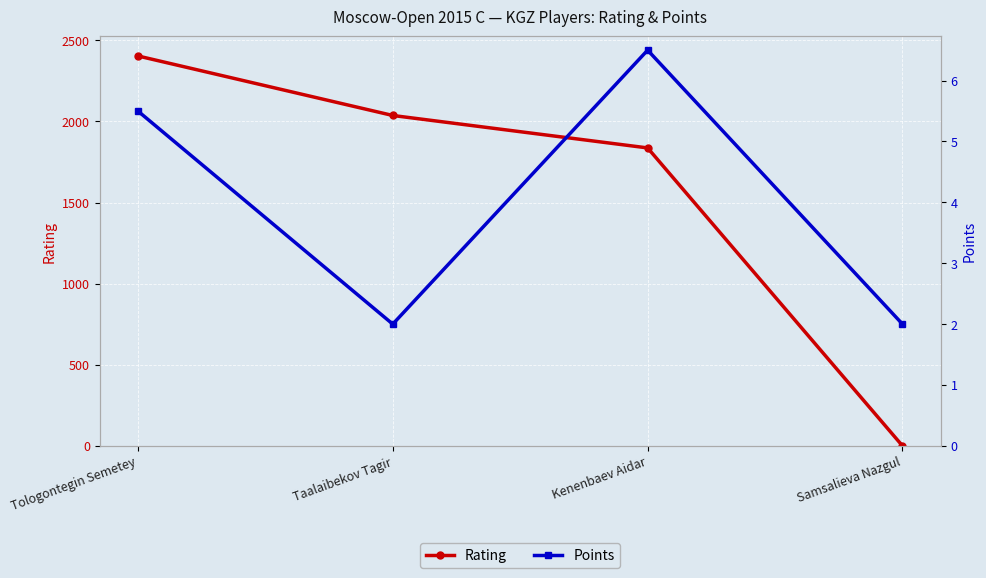

At which category does the chart reach its minimum across all series?

Samsalieva Nazgul